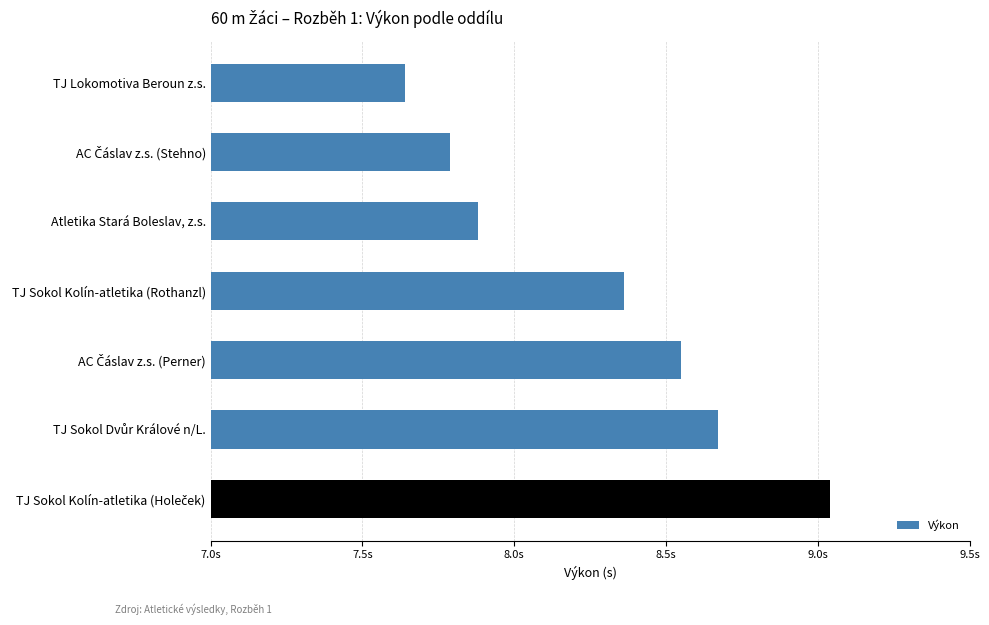

Are the bars horizontal?

Yes